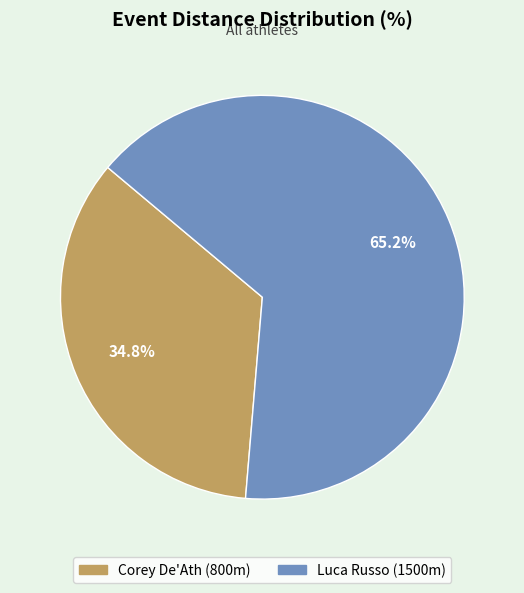

How many segments does this pie chart have?

2